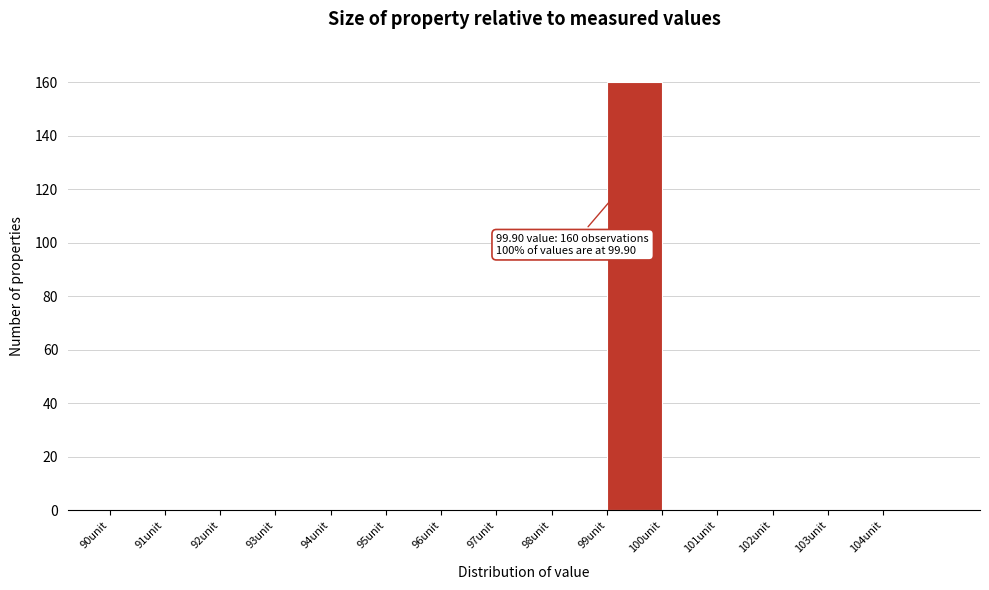

Which range on the x-axis has the tallest bar?

99 to 100